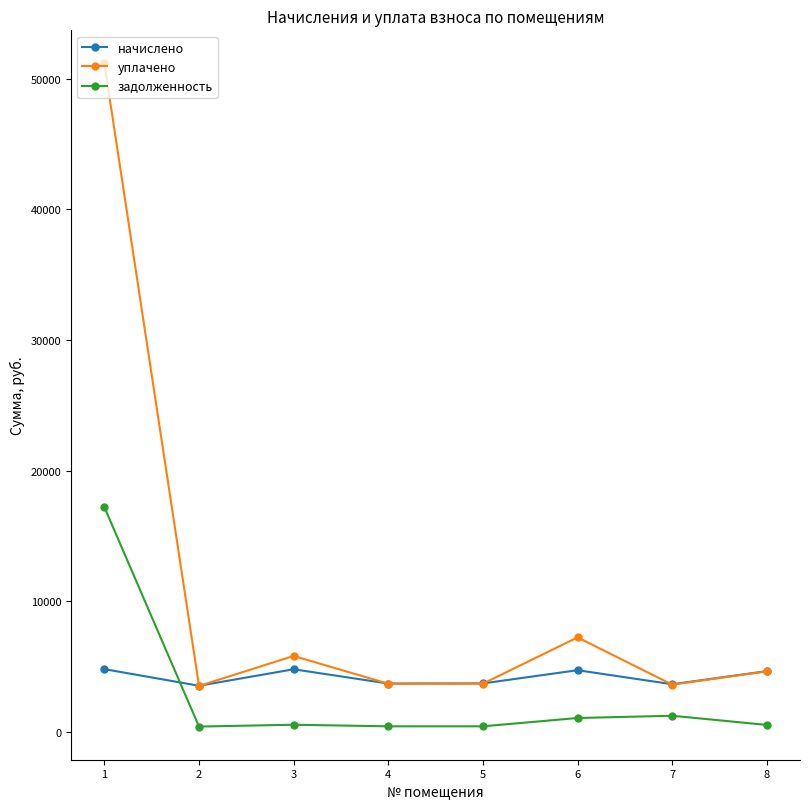

What is the spread (max minus min) of values at 5?

3284.7